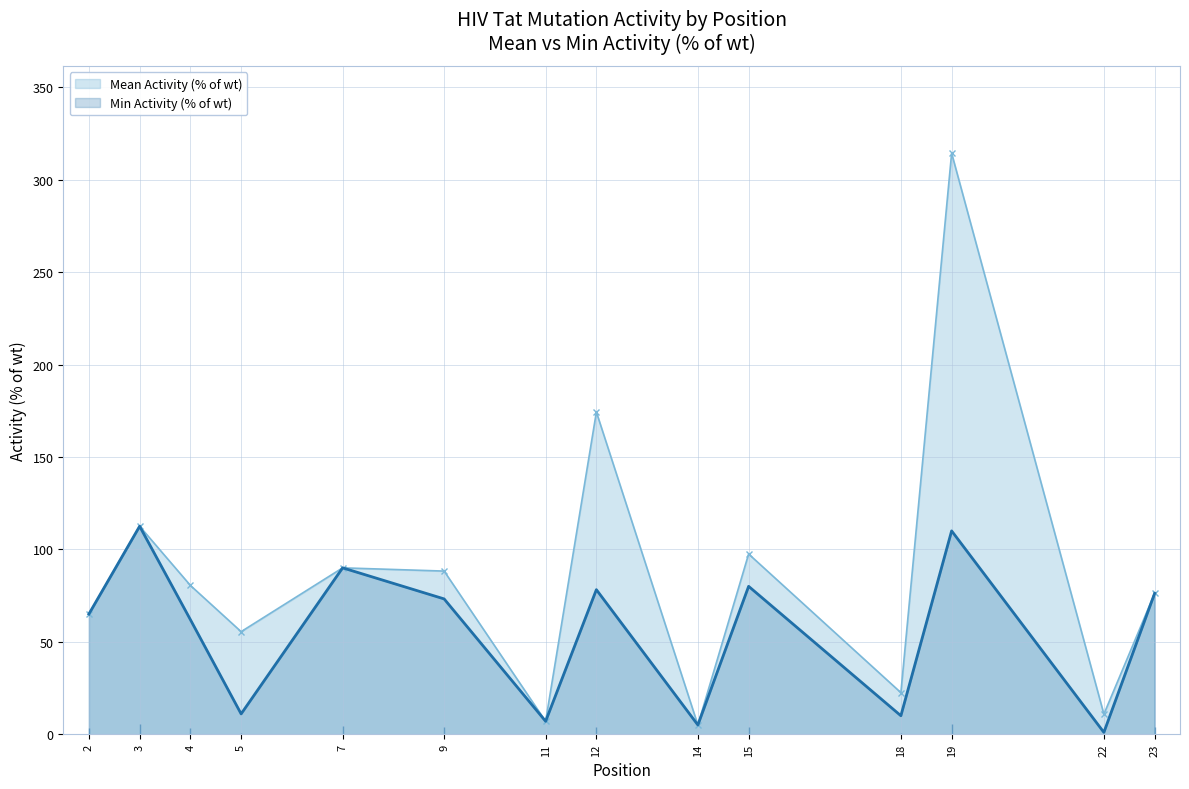

At which category does Min Activity (% of wt) reach its first local valley?

5